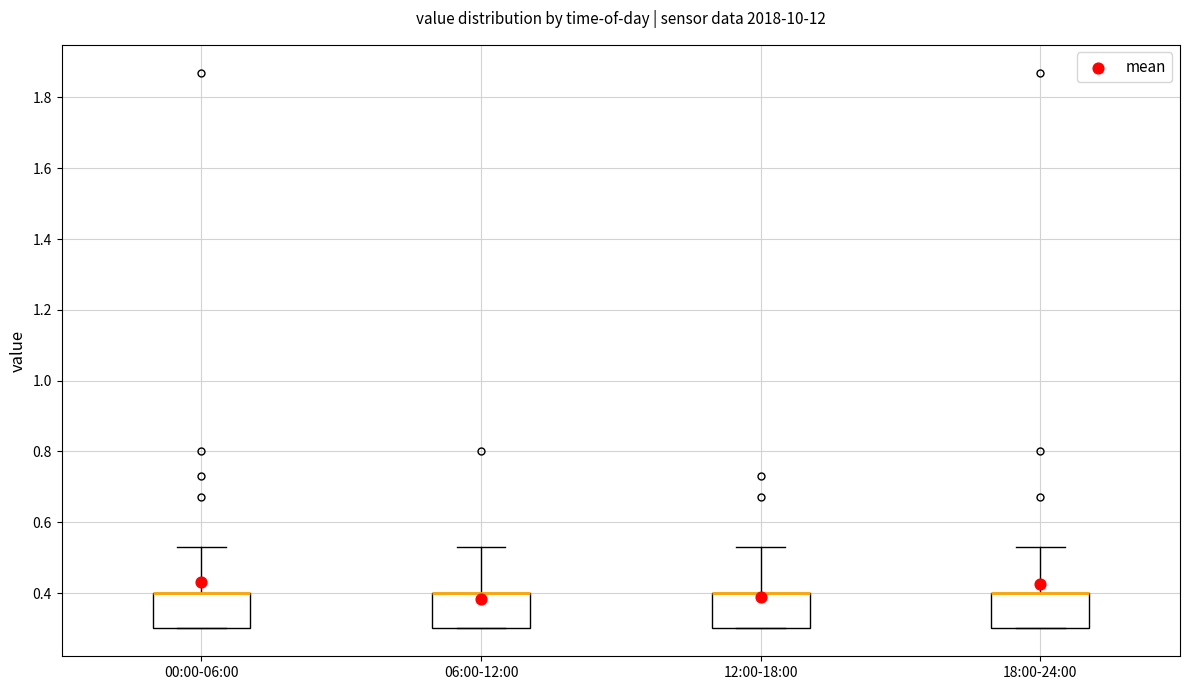

Reading left to right, transcribe this box plot: for each box, give where its median line is, the range the box spans, and where its two whiskers end, as read against the y-axis. The values are not printed on the chart, so give them approximately, as read against the axis.

00:00-06:00: median 0.40 (drawn on the box's upper edge), box 0.30 to 0.40, whiskers 0.30 to 0.54
06:00-12:00: median 0.40 (drawn on the box's upper edge), box 0.30 to 0.40, whiskers 0.30 to 0.54
12:00-18:00: median 0.40 (drawn on the box's upper edge), box 0.30 to 0.40, whiskers 0.30 to 0.54
18:00-24:00: median 0.40 (drawn on the box's upper edge), box 0.30 to 0.40, whiskers 0.30 to 0.54